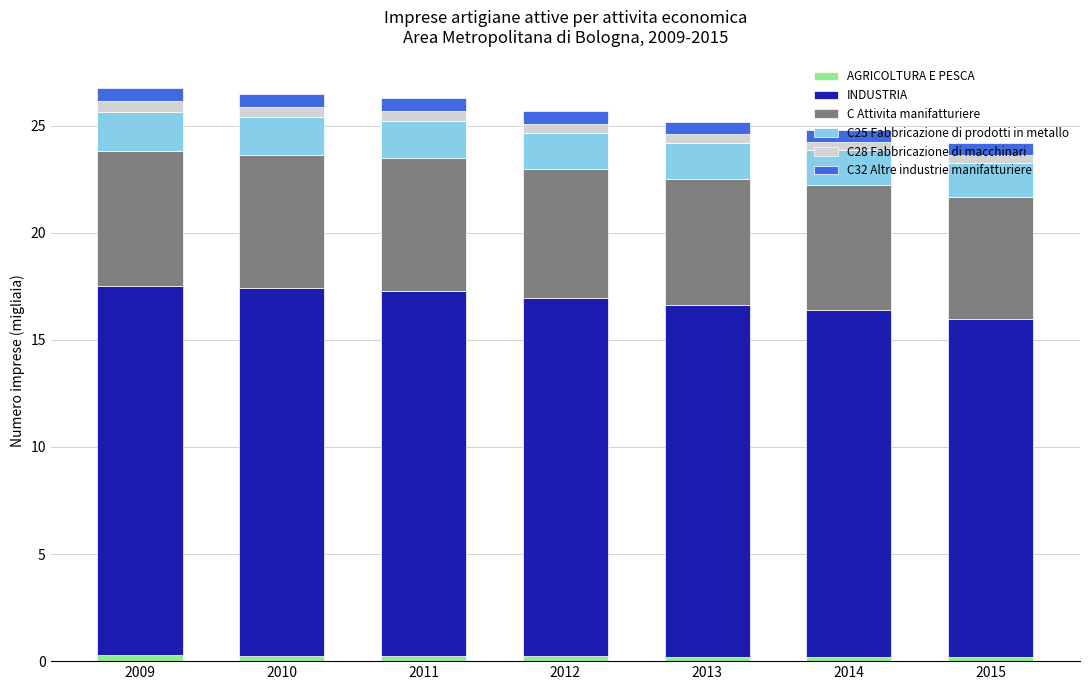

What is the total value across all series at 2013?

25.2